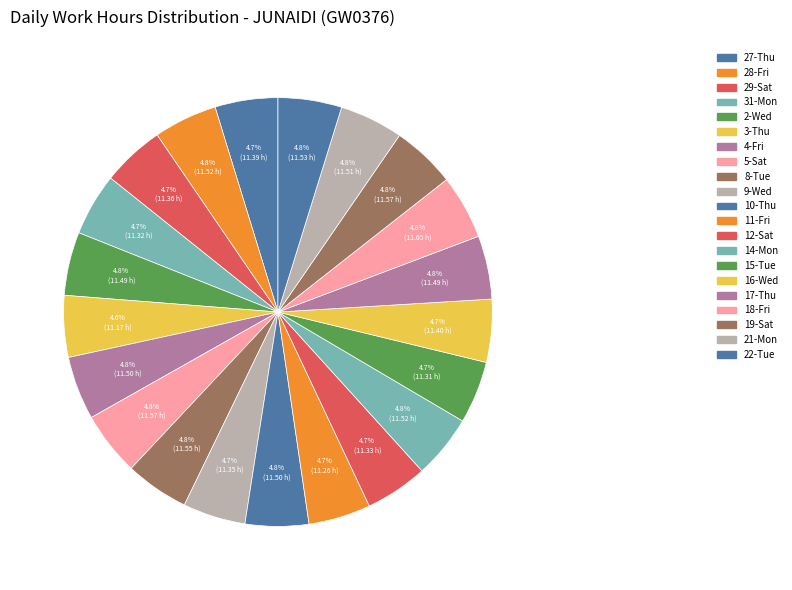

How many segments does this pie chart have?

21